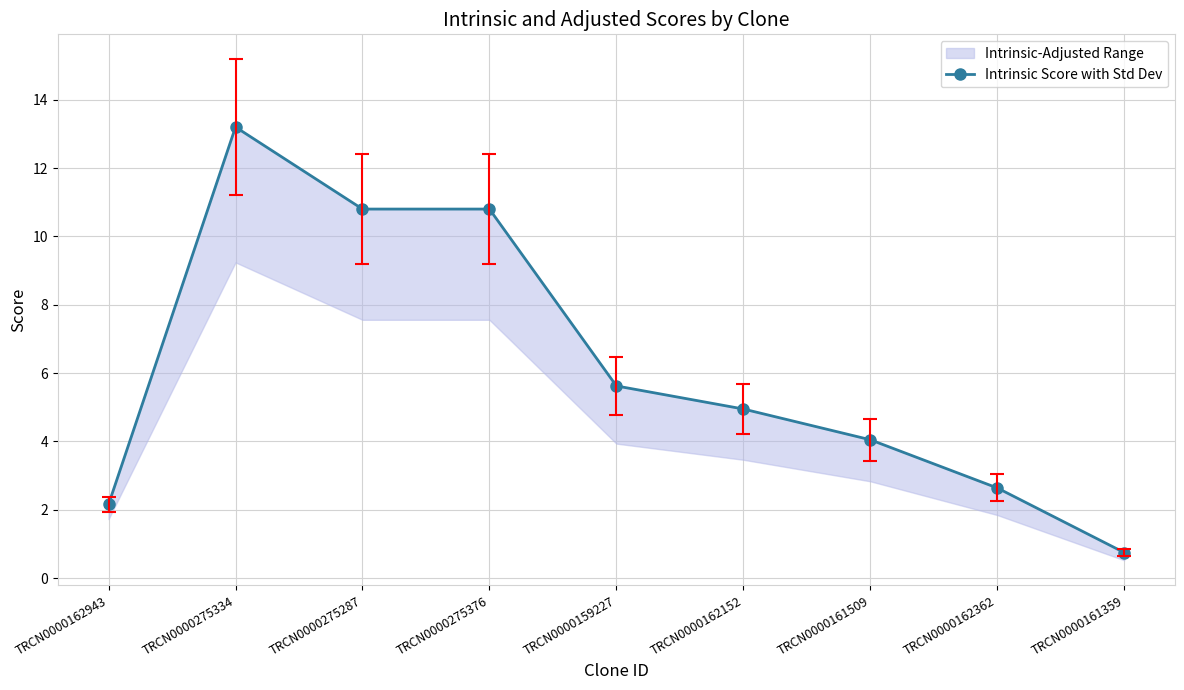

List the labels in order of value, largest first.

TRCN0000275334, TRCN0000275287, TRCN0000275376, TRCN0000159227, TRCN0000162152, TRCN0000161509, TRCN0000162362, TRCN0000162943, TRCN0000161359